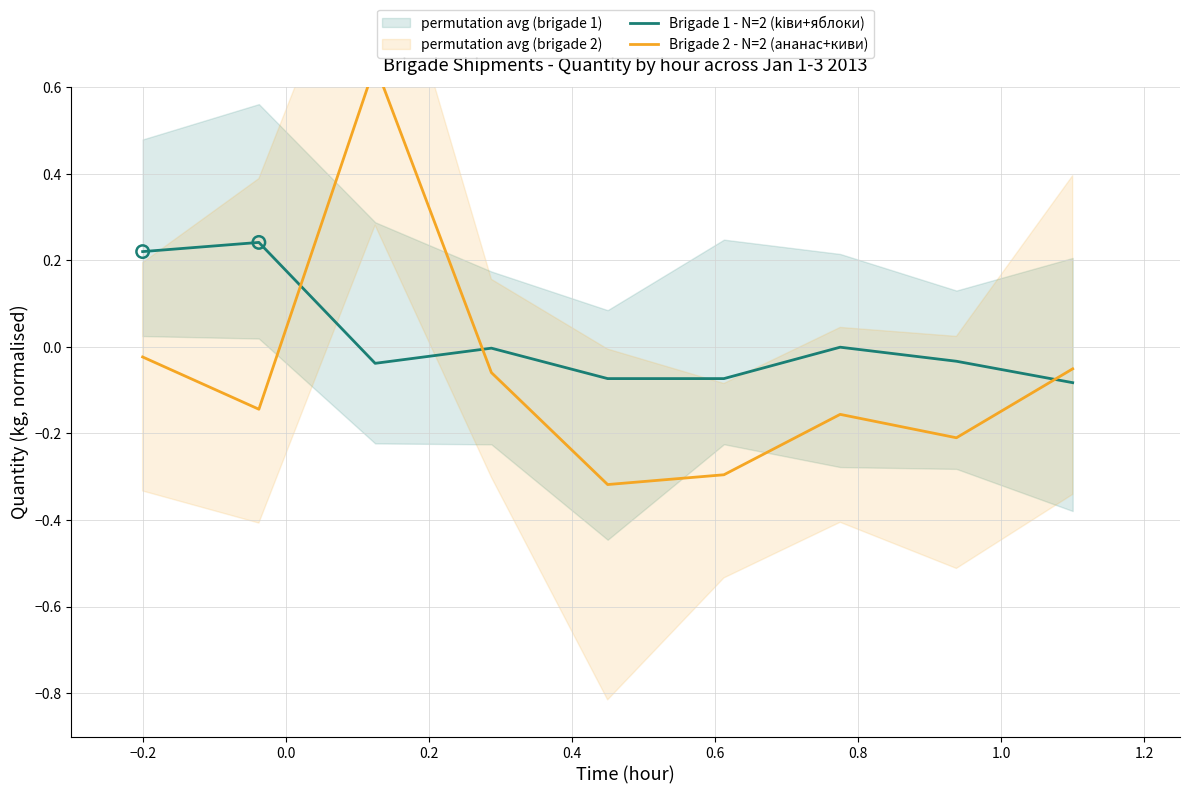

Is the value of Brigade 2 - N=2 (ананас+киви) at 0.0 greater than the value of Brigade 1 - N=2 (kiви+яблоки) at 0.6?

Yes